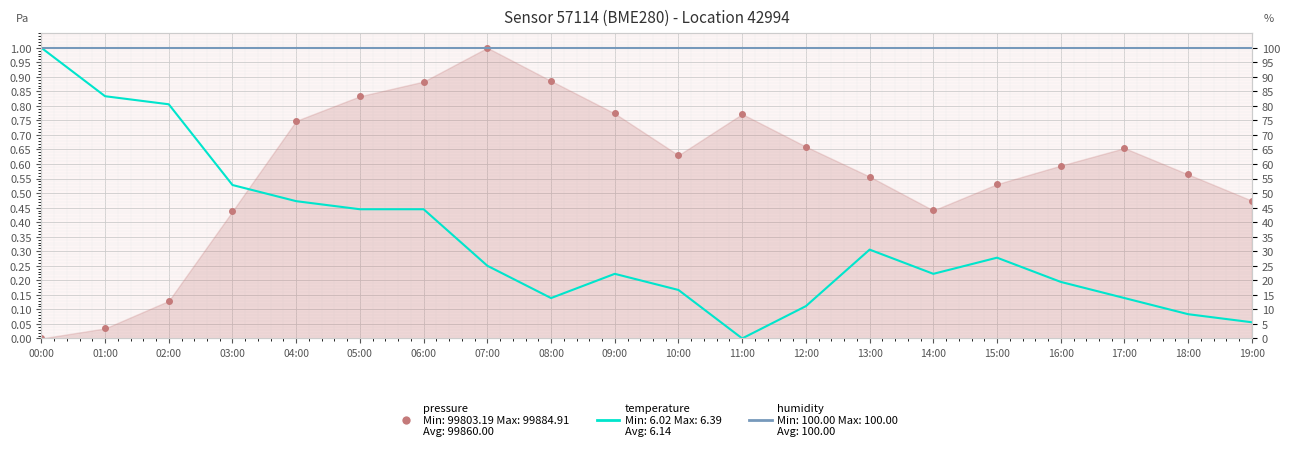

What is the average value of the temperature series?

0.3